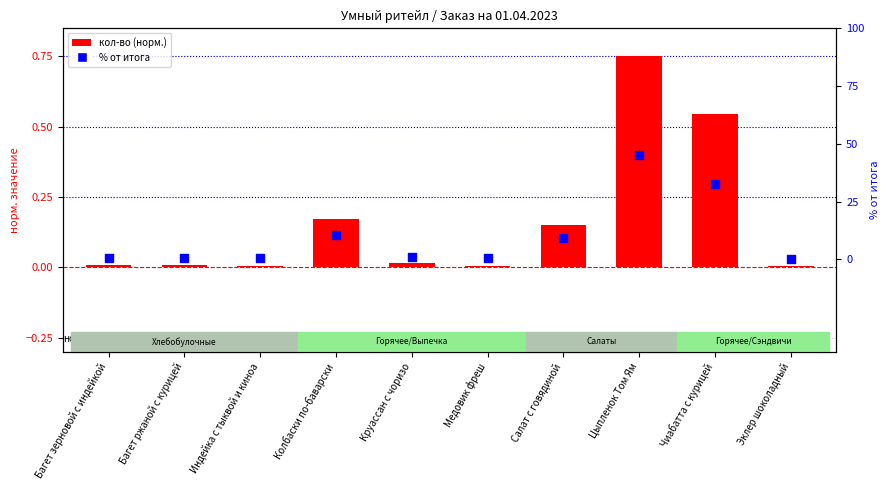

What are all the series names shown in the legend?

кол-во (норм.), % от итога